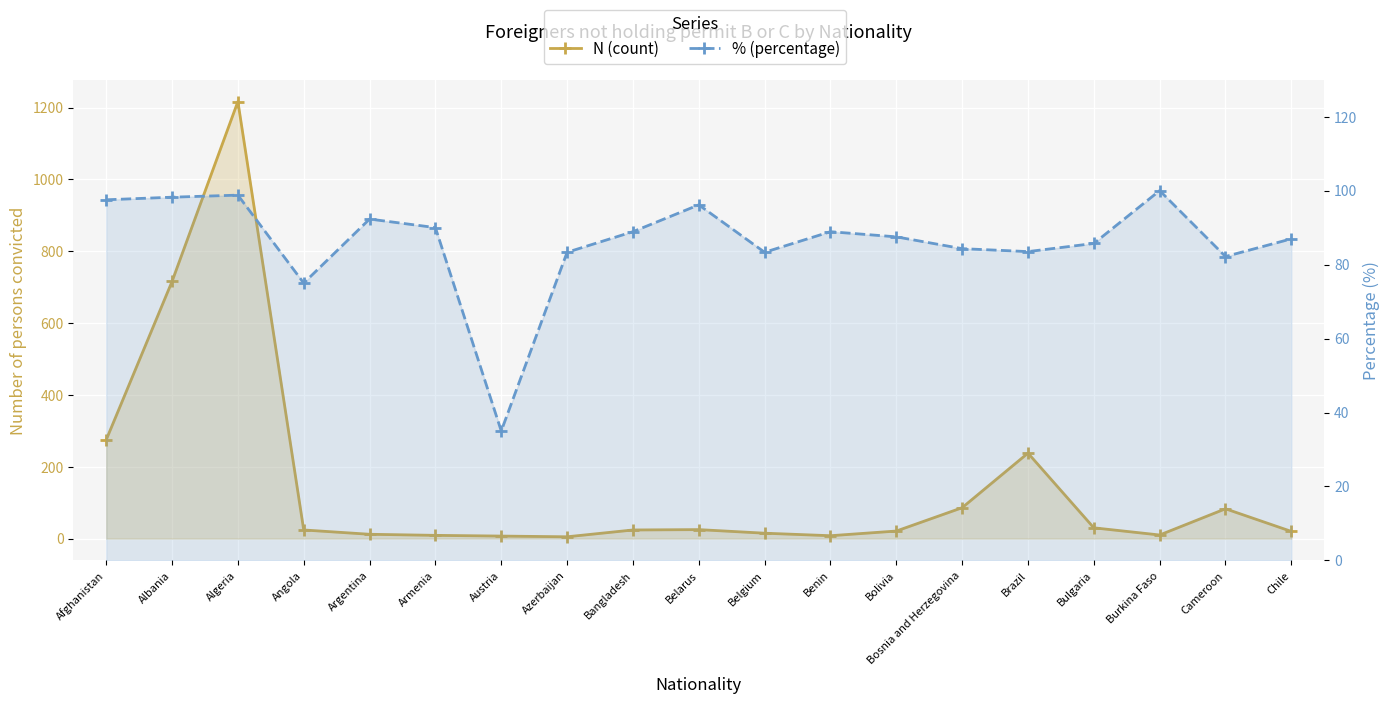

What is the label of the 10th point from the left?

Belarus